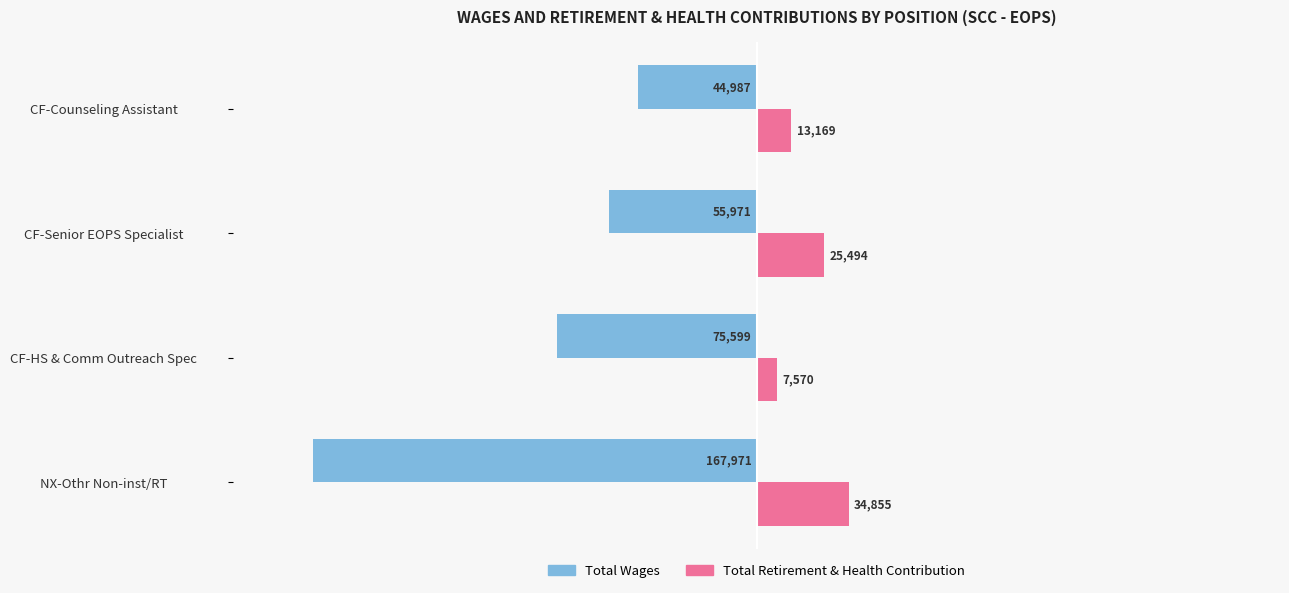

Which series has the largest total across all categories?

Total Retirement & Health Contribution